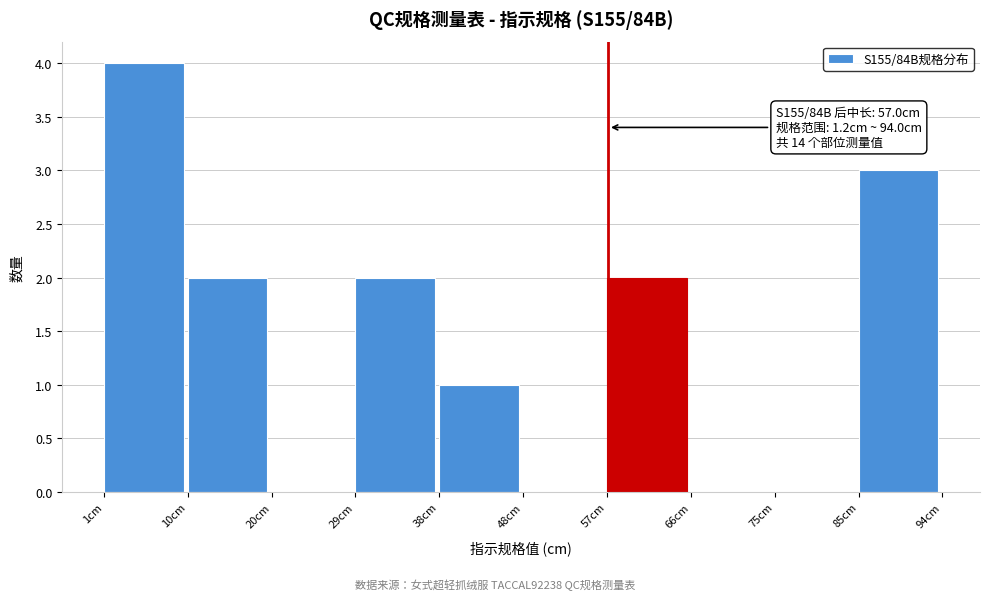

Which range on the x-axis has the tallest bar?

1 to 10